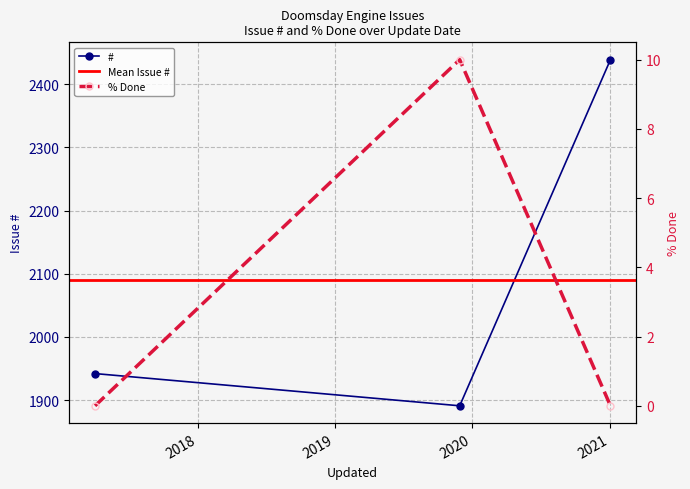

What is the difference between the maximum and minimum values?

548